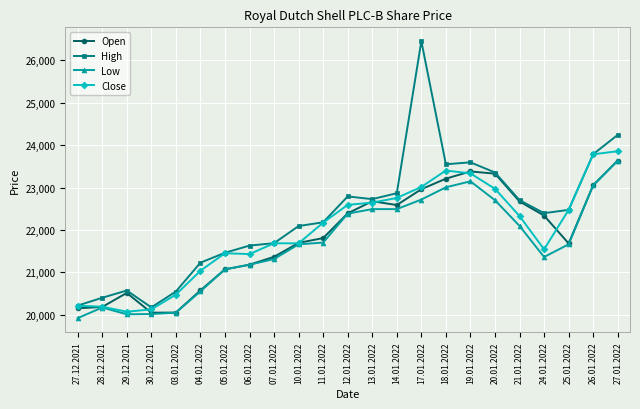

The value of Low at 17.01.2022 is 30826. True or false?

False